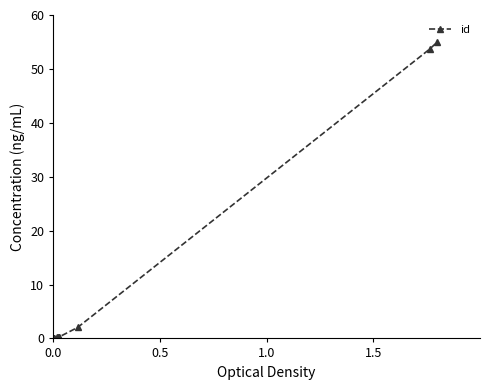

What is the difference between the second highest and minimum values?

53.7